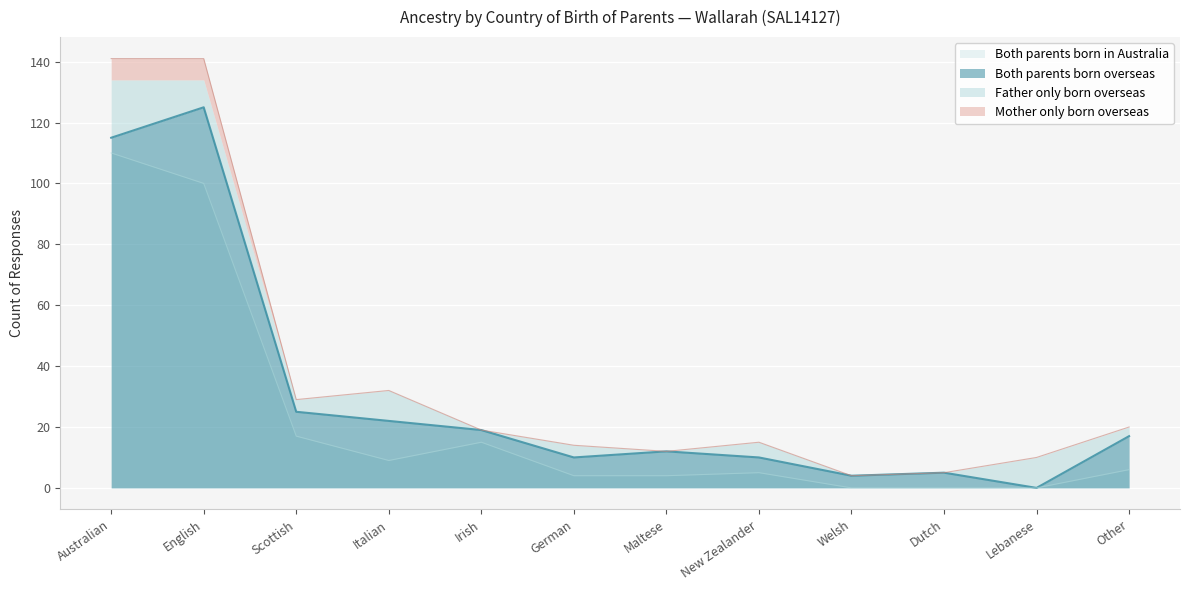

What is the label of the 8th point from the right?

Irish